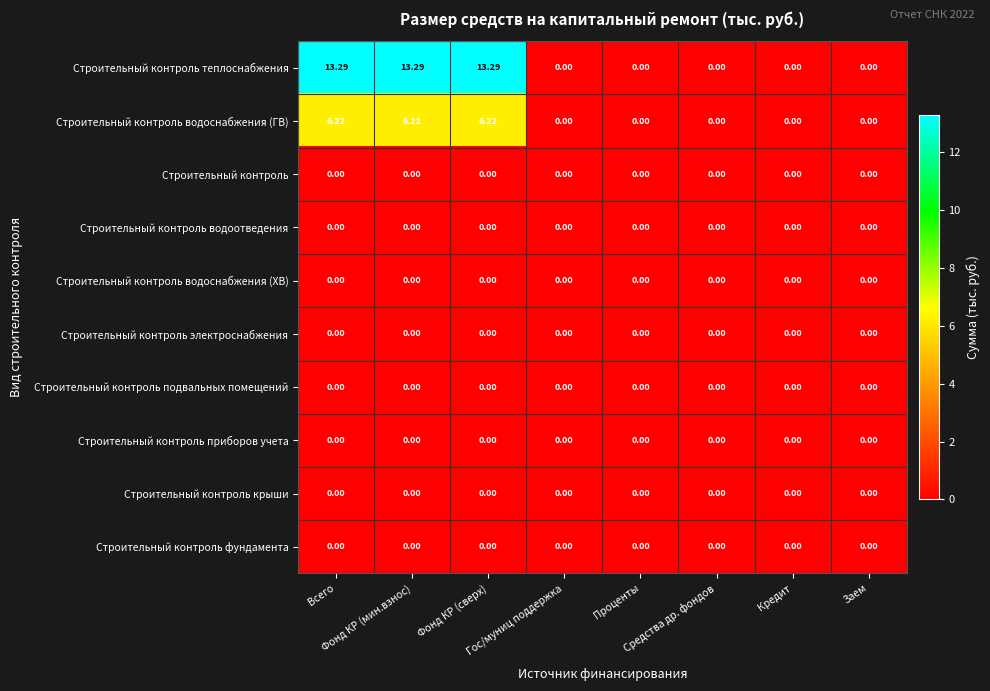

Which series has the widest spread of values?

Строительный контроль теплоснабжения